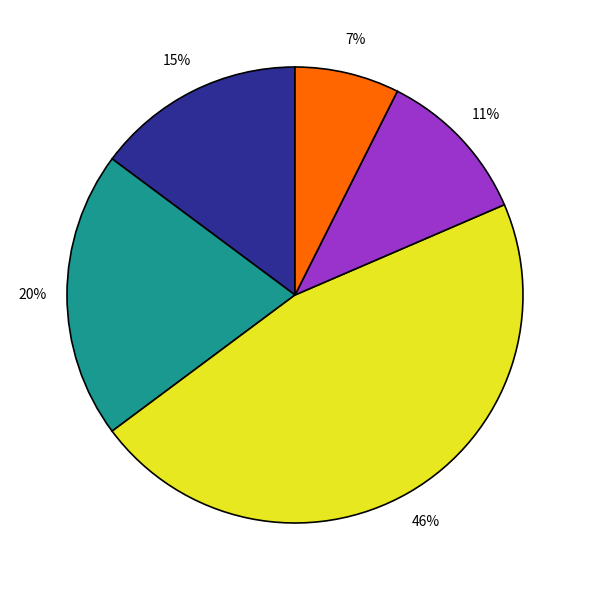

Is there a majority slice in this chart?

No